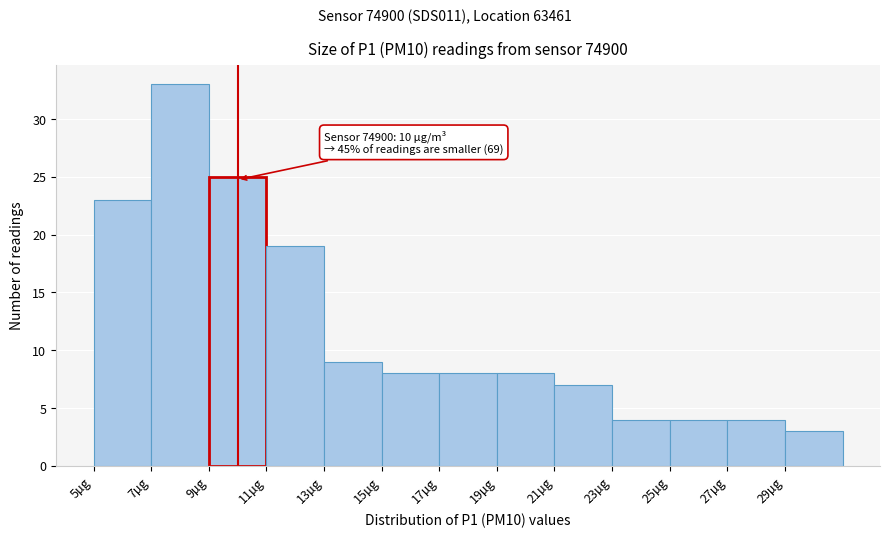

Over which range of the x-axis is the bar tallest?

7 to 9